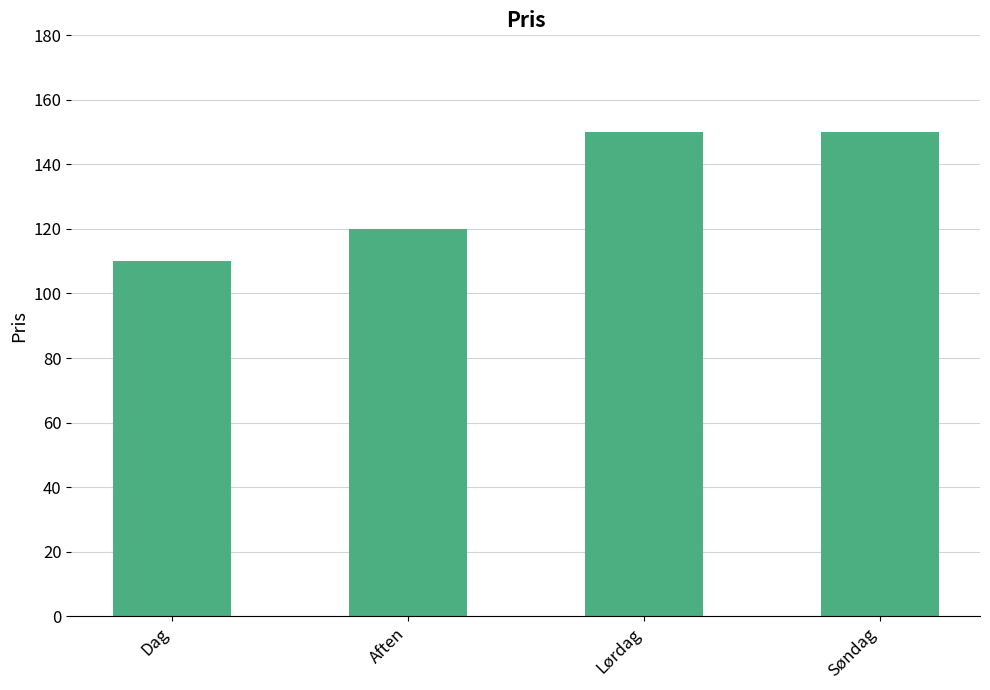

How many data points does each series have?

4